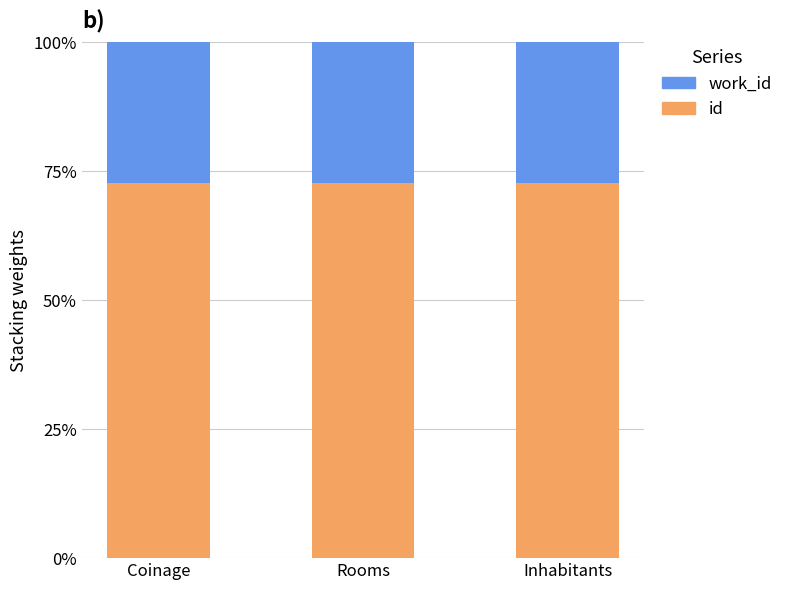

The value of work_id at Inhabitants is 0.1. True or false?

False